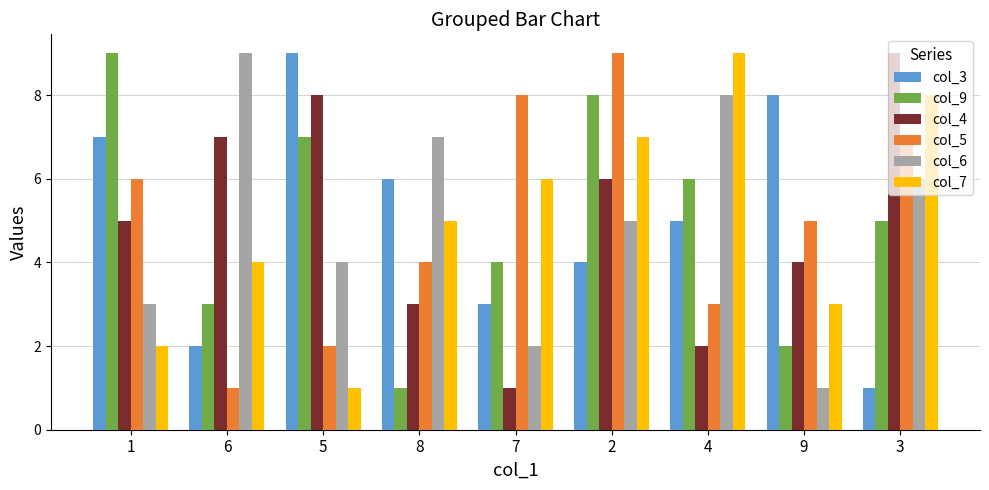

What is the maximum value shown in the chart?

9